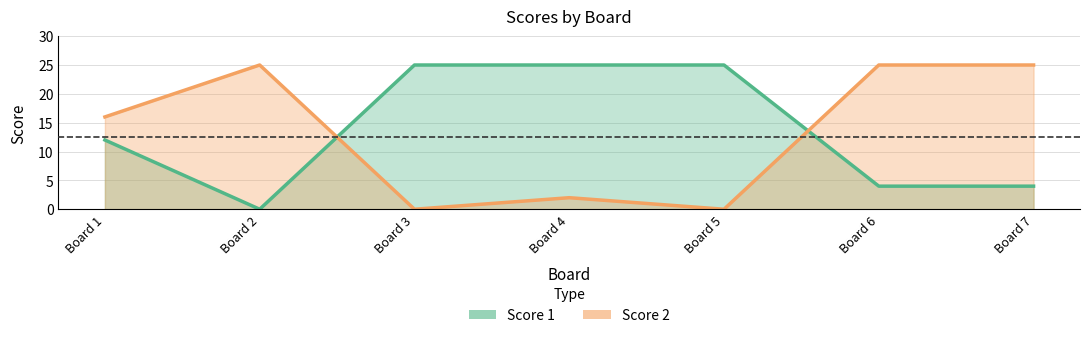

Reading right to left, extract all data points from this chart.

Score 1: 4	4	25	25	25	0	12
Score 2: 25	25	0	2	0	25	16